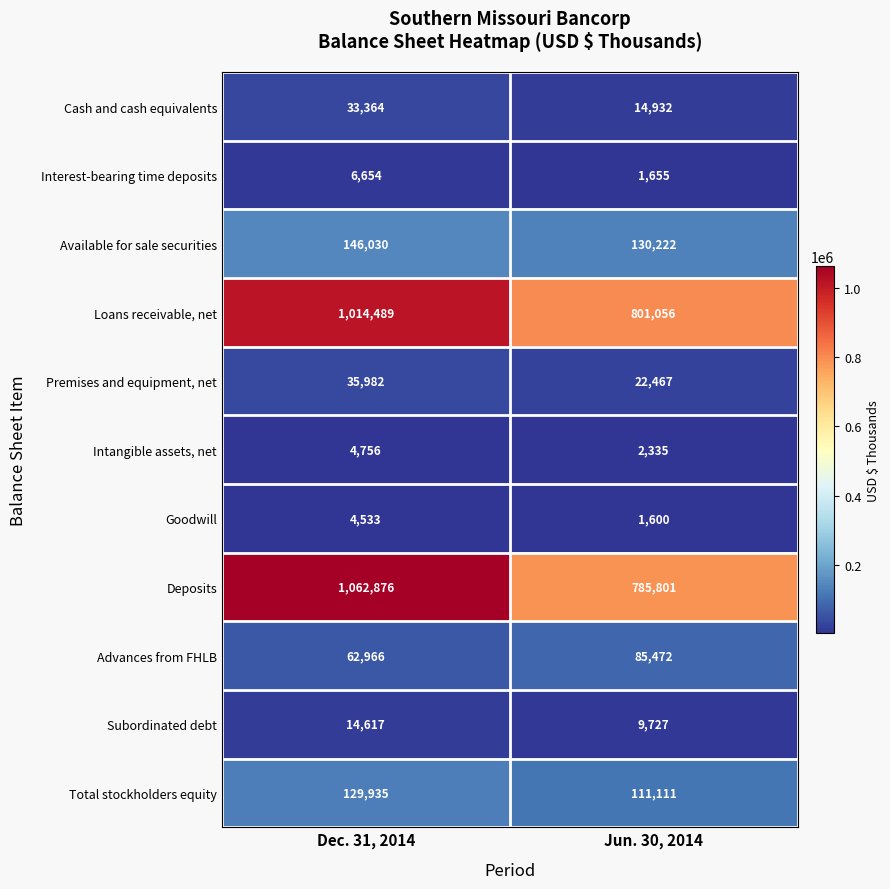

At which label is Deposits closest to 924338?

Jun. 30, 2014